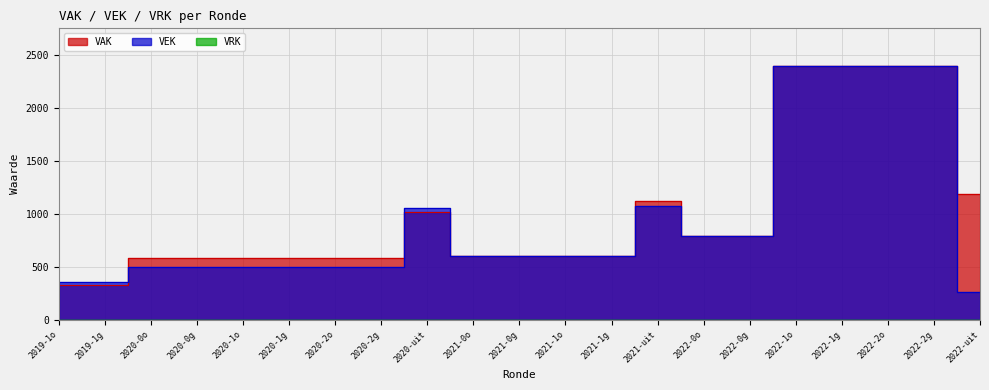

The value of VAK at 2022-1o is 1110. True or false?

False